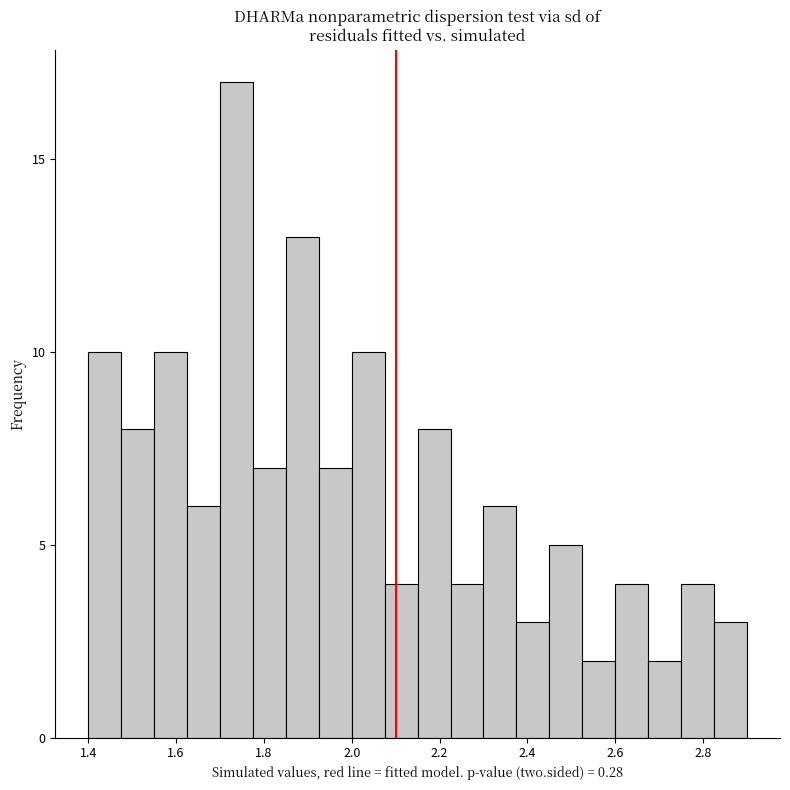

Around what value on the x-axis is the tallest bar? Give the approximate position of its centre, as read against the axis.

1.74